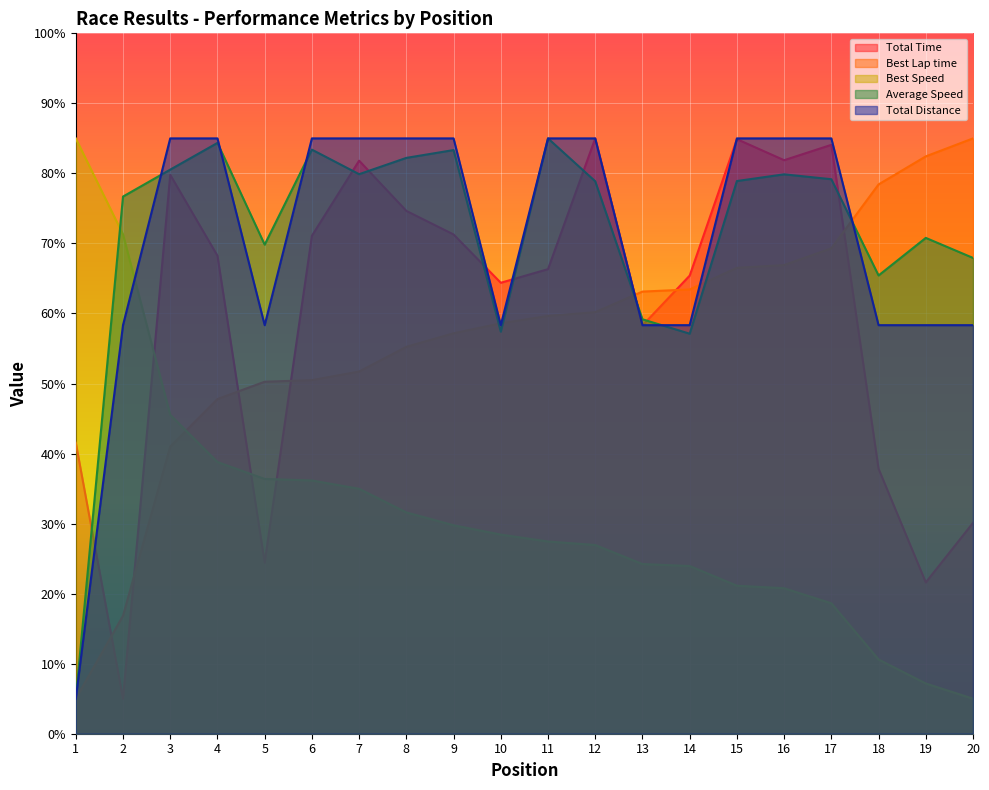

At which label does Total Time reach its minimum?

2